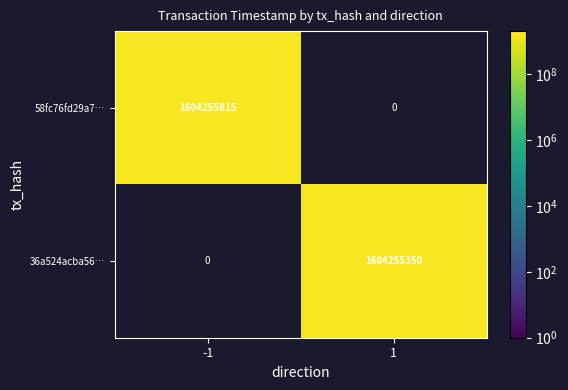

The 36a524acba56c5dee7e919d78144ba738e12c7d series shows 2302679636 at 1. True or false?

False